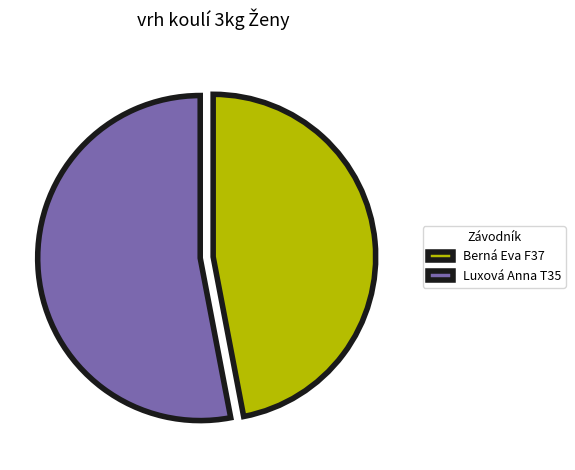

Do Berná Eva F37 and Luxová Anna T35 together represent more than half of the pie?

Yes